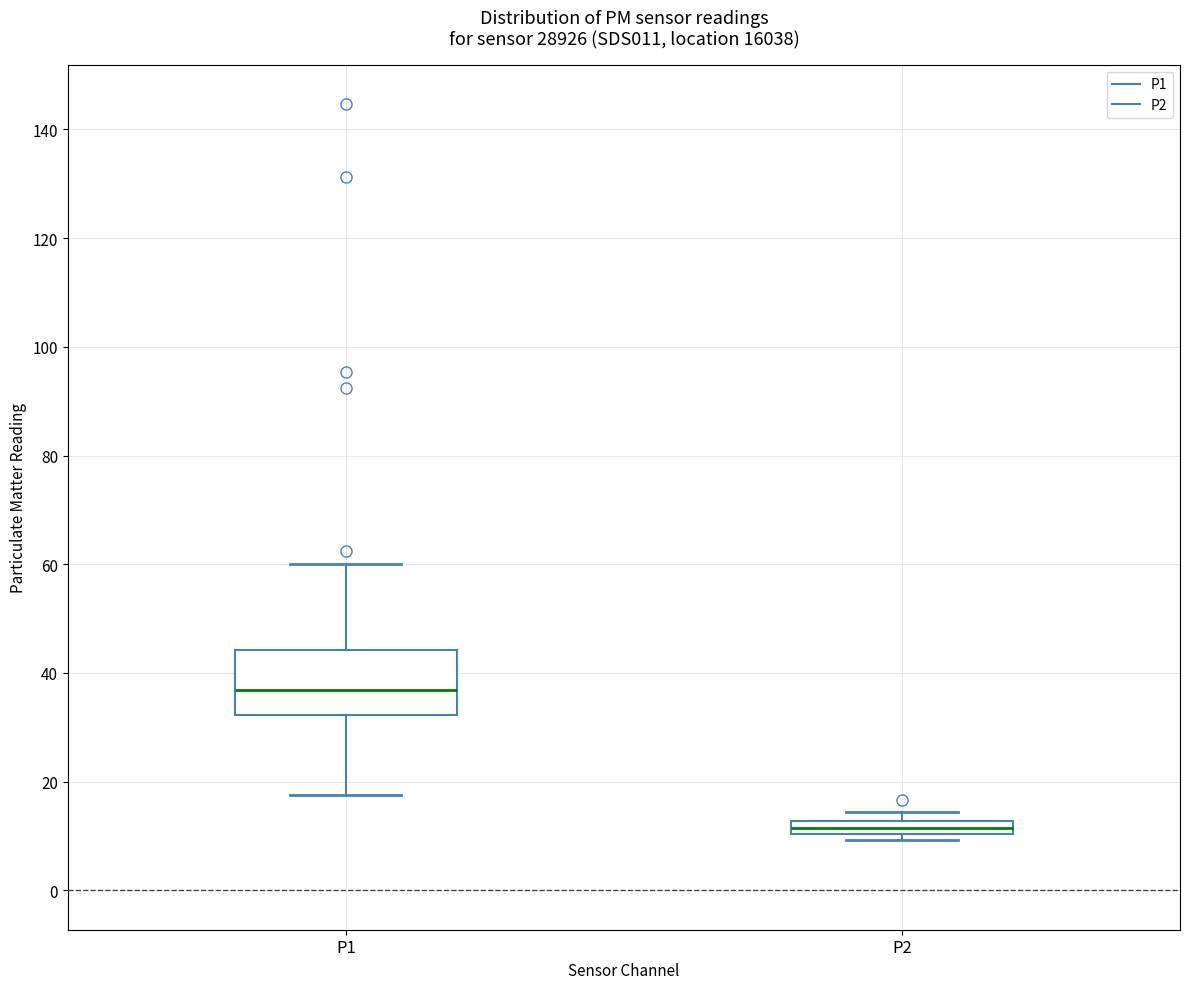

Where does the upper whisker of the box for P1 end on the y-axis? The values are not printed on the chart, so give them approximately, as read against the axis.

60